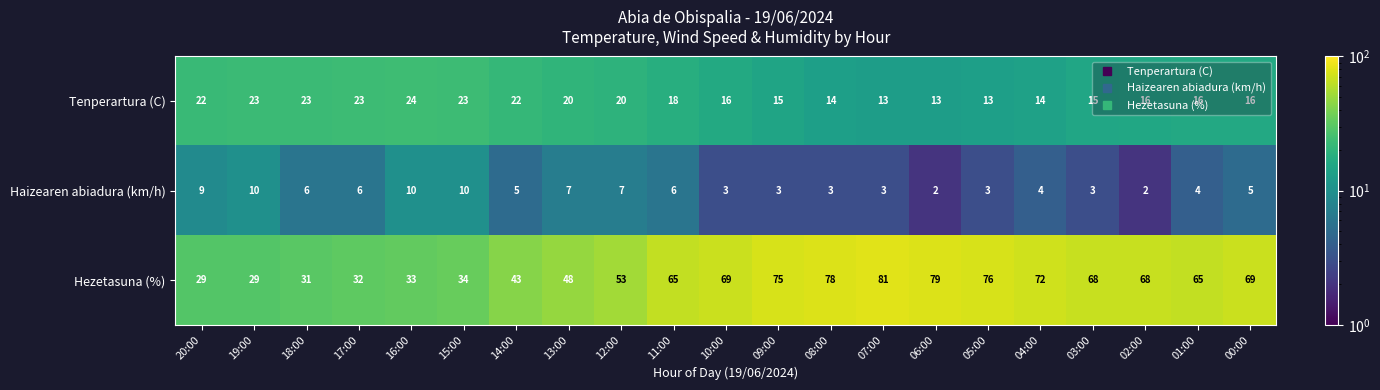

Which series has the widest spread of values?

Hezetasuna (%)